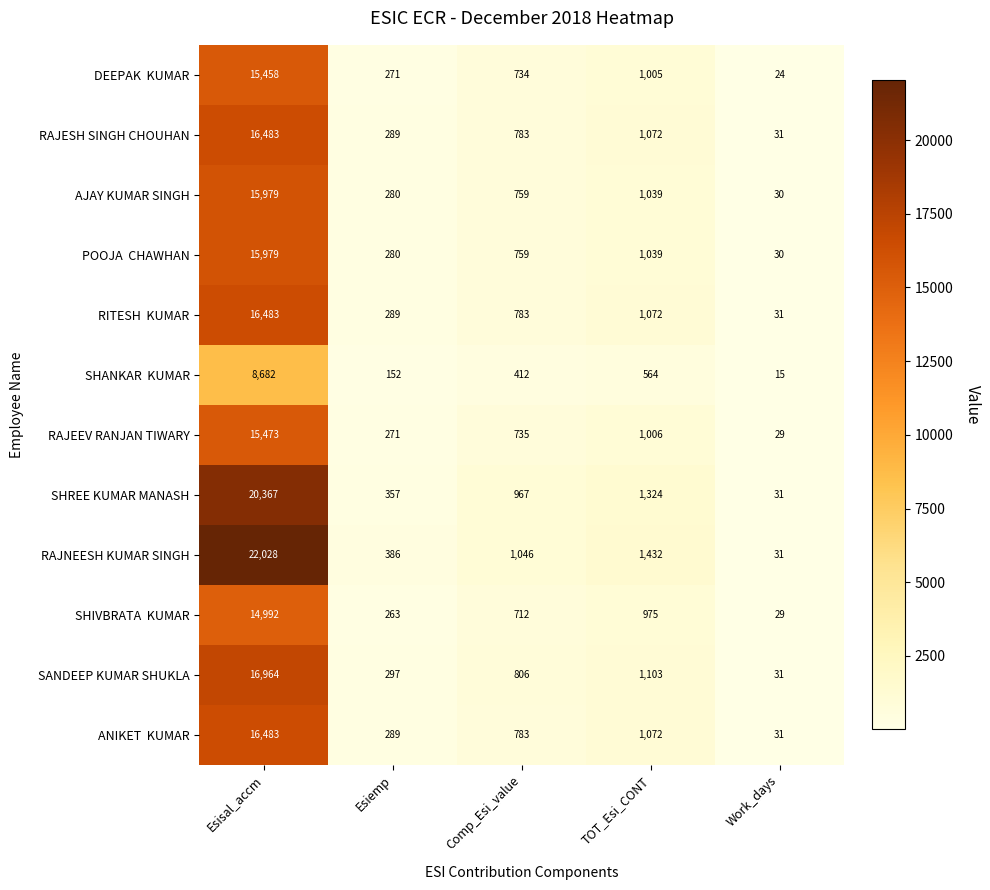

Which series has the largest total across all categories?

RAJNEESH KUMAR SINGH